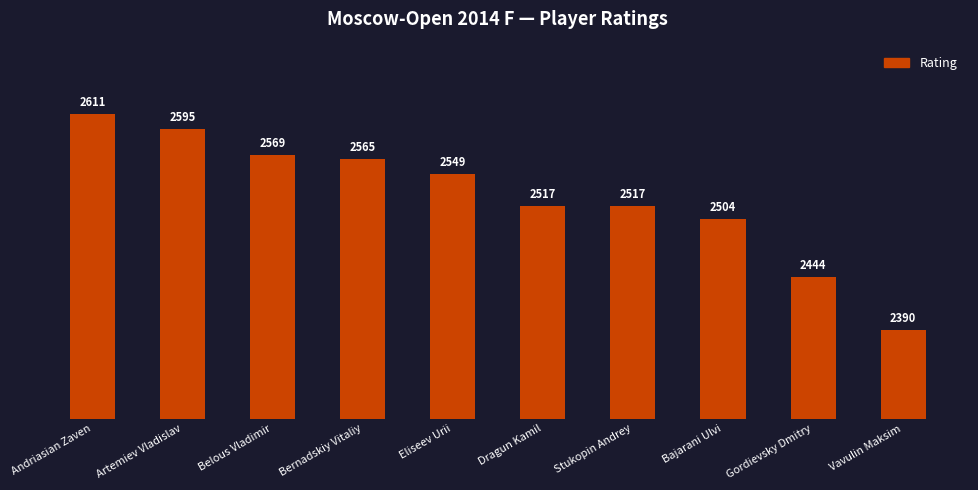

Reading left to right, list all the values displayed in this chart.

Andriasian Zaven=2611	Artemiev Vladislav=2595	Belous Vladimir=2569	Bernadskiy Vitaliy=2565	Eliseev Urii=2549	Dragun Kamil=2517	Stukopin Andrey=2517	Bajarani Ulvi=2504	Gordievsky Dmitry=2444	Vavulin Maksim=2390